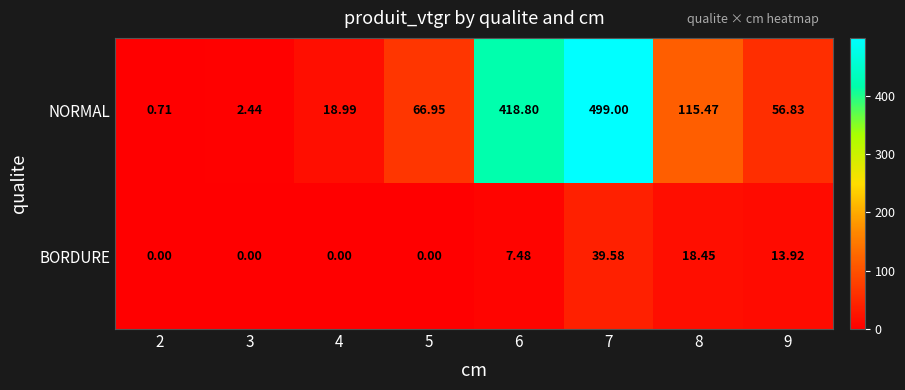

What is the greatest value displayed?

499.0